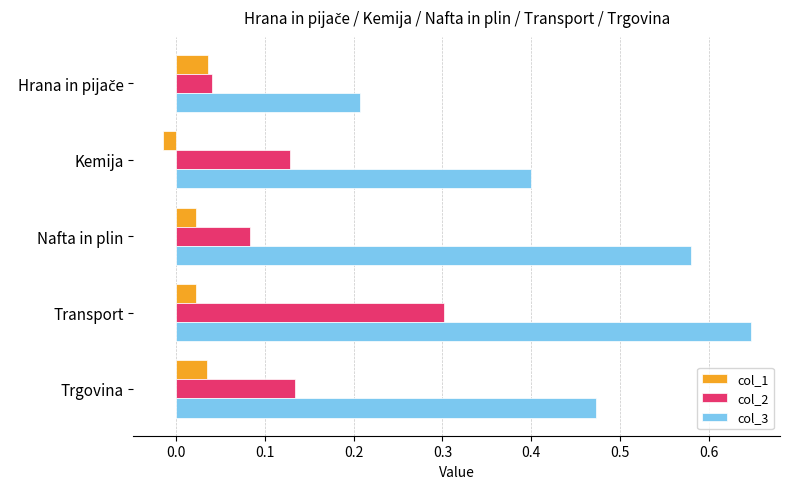

List the series in order of their peak value, highest first.

col_3, col_2, col_1